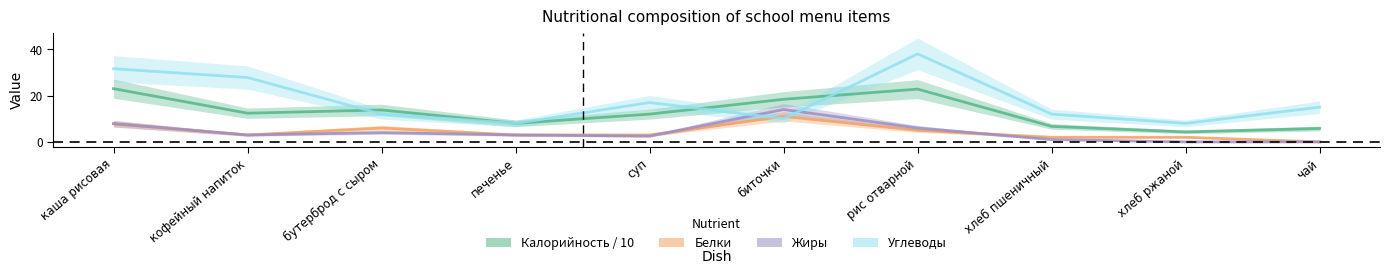

What is the approximate value of Калорийность / 10 at бутерброд с сыром?

13.8